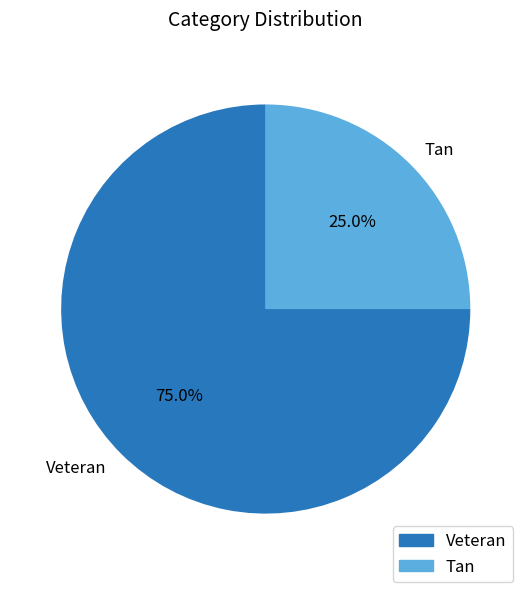

Rank the categories by value from lowest to highest.

Tan, Veteran